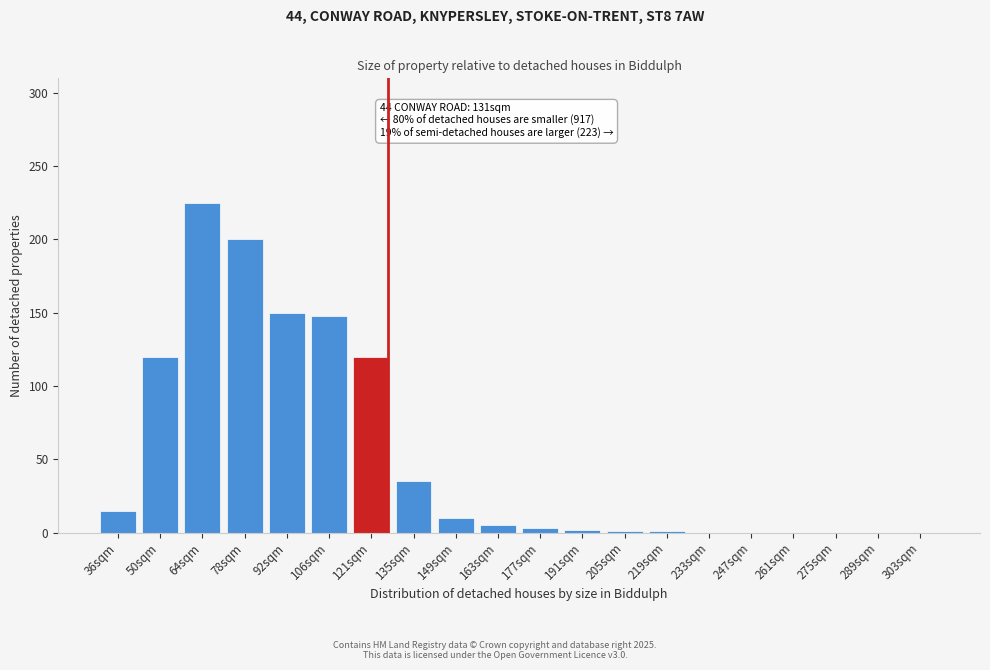

True or false: the data shows 0 at 303sqm.

True